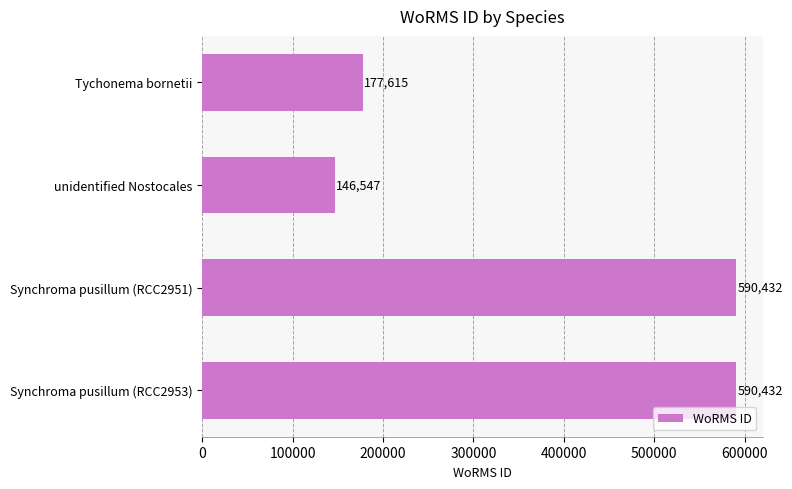

Reading top to bottom, list all the values displayed in this chart.

Tychonema bornetii=177615	unidentified Nostocales=146547	Synchroma pusillum (RCC2951)=590432	Synchroma pusillum (RCC2953)=590432